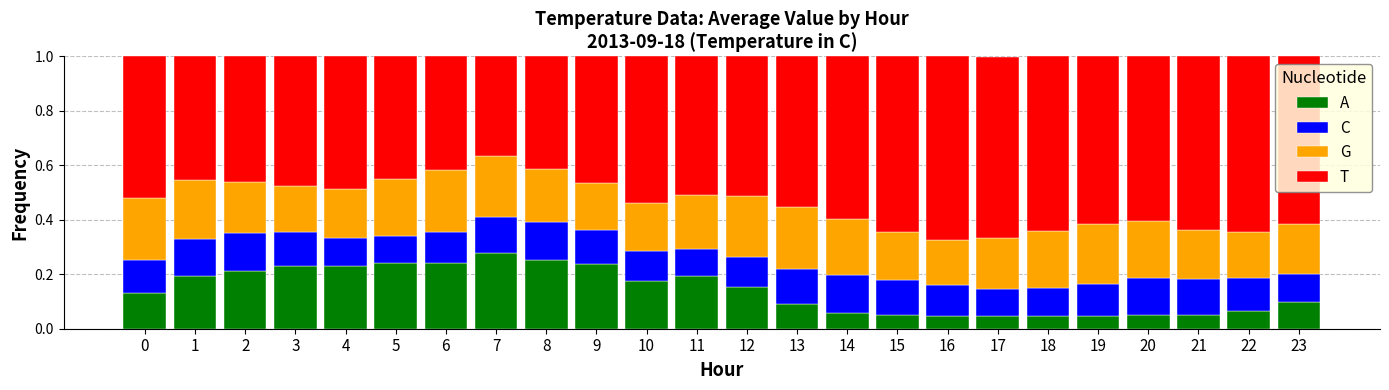

At which label does A reach its peak?

7